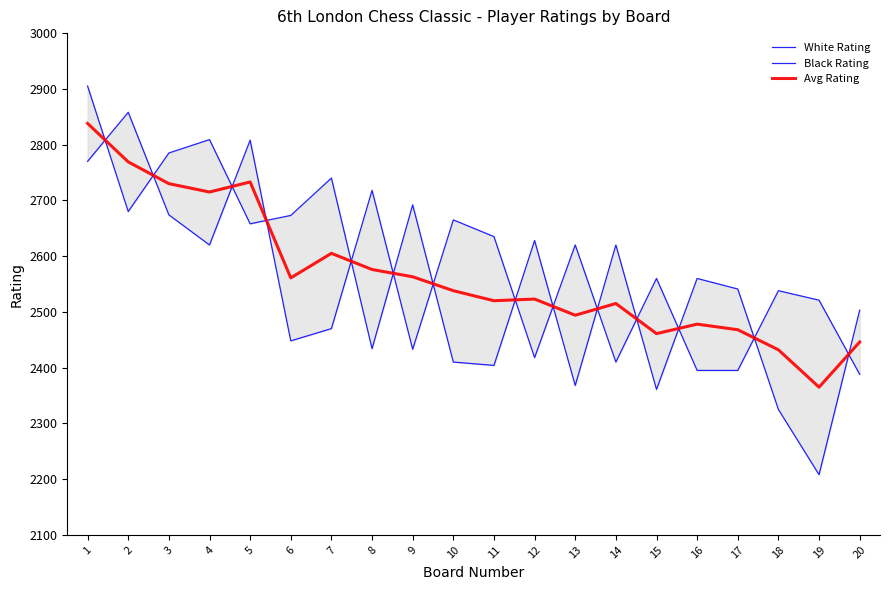

Is the value of Black Rating at 12 greater than the value of White Rating at 7?

Yes